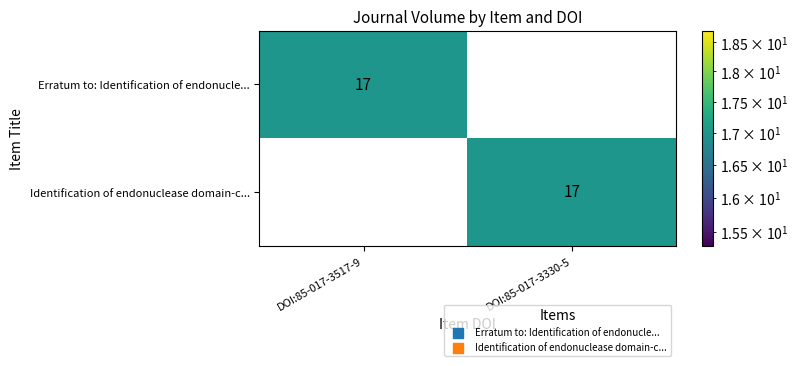

At DOI:85-017-3517-9, list the series in order from largest to smallest.

Erratum to: Identification of endonucle..., Identification of endonuclease domain-c...